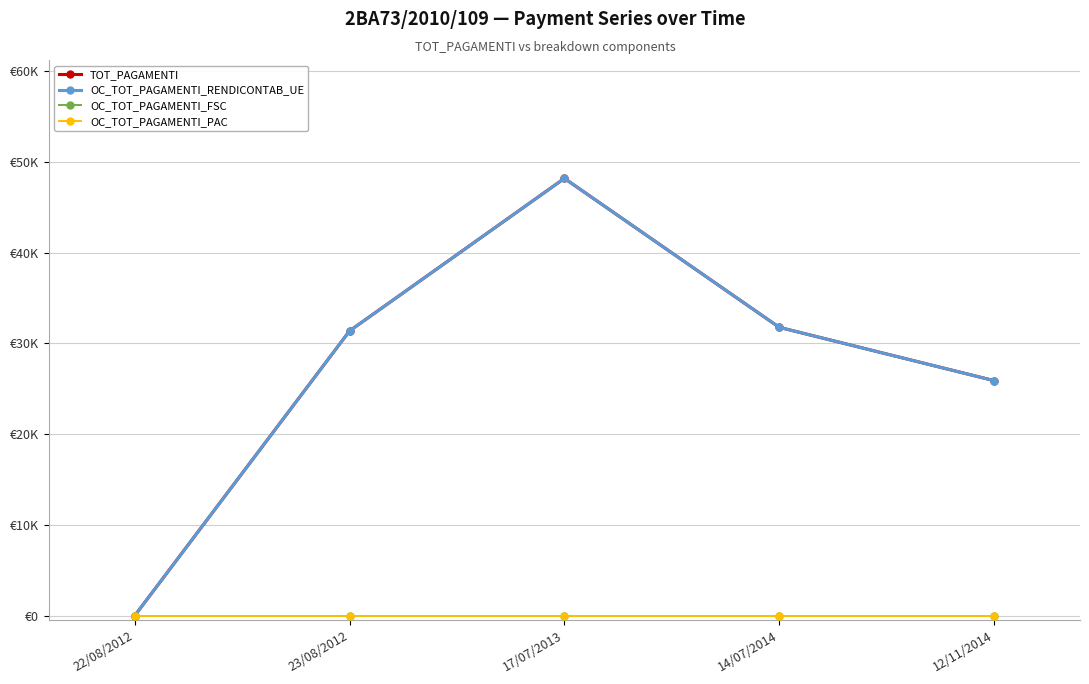

Does the chart display data point markers on the line(s)?

Yes